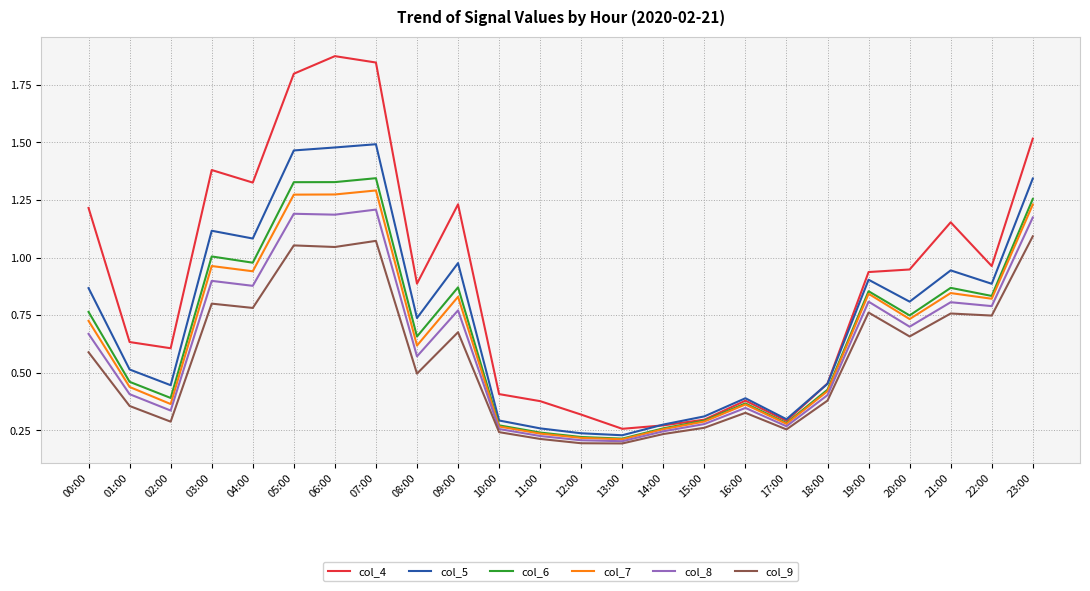

Which series has the largest range (max minus min)?

col_4